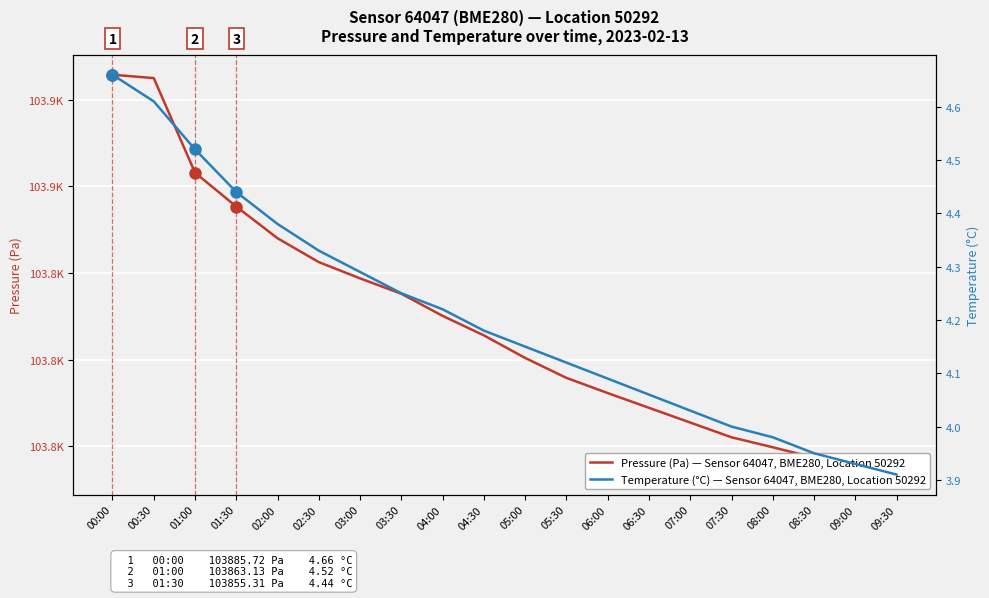

Reading left to right, transcribe all the data shown in this chart.

Pressure (Pa) — Sensor 64047, BME280, Location 50292: 103885.7	103884.9	103863.1	103855.3	103848.0	103842.5	103838.8	103835.2	103830.1	103825.6	103820.4	103815.8	103812.3	103808.9	103805.5	103802.1	103799.8	103797.4	103795.2	103793.5
Temperature (°C) — Sensor 64047, BME280, Location 50292: 4.7	4.6	4.5	4.4	4.4	4.3	4.3	4.2	4.2	4.2	4.2	4.1	4.1	4.1	4.0	4.0	4.0	4.0	3.9	3.9